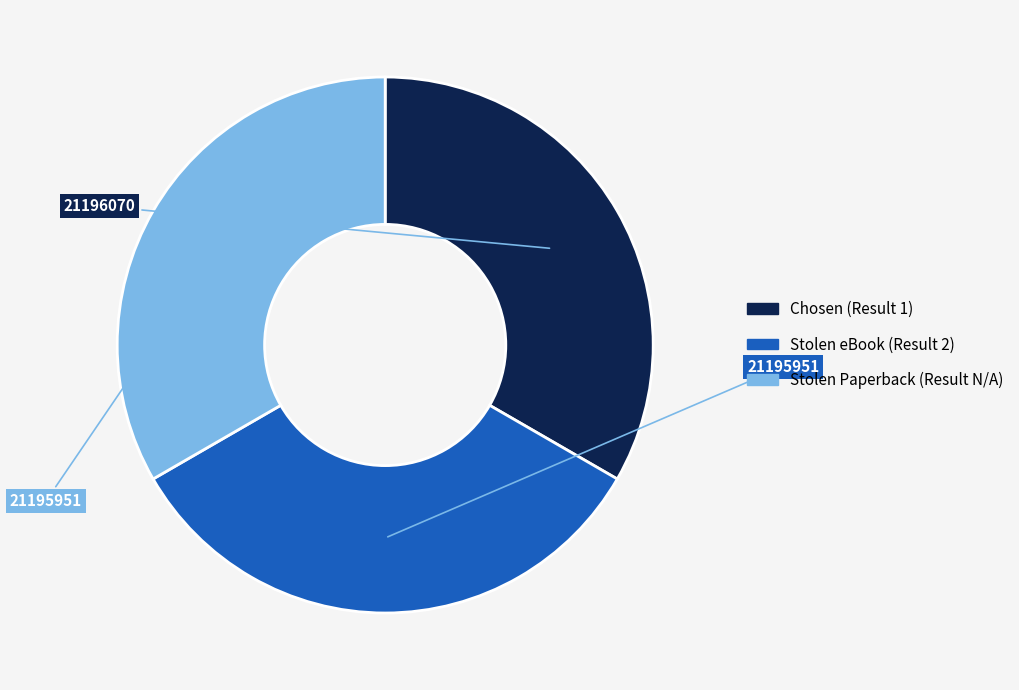

Is it true that Stolen Paperback (Result N/A) is 33% of the pie?

True